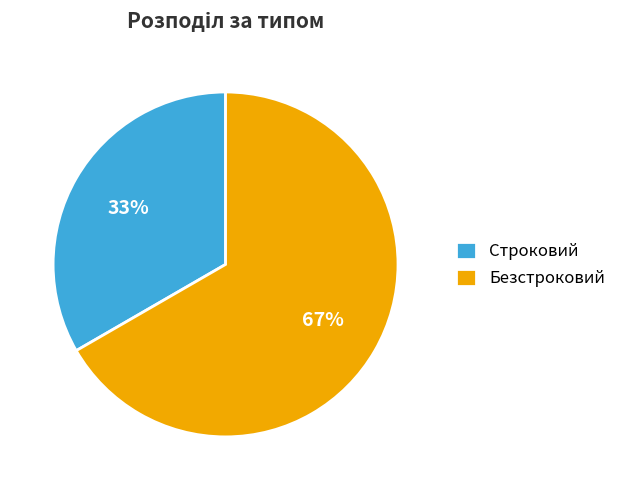

How many slices are in this pie chart?

2